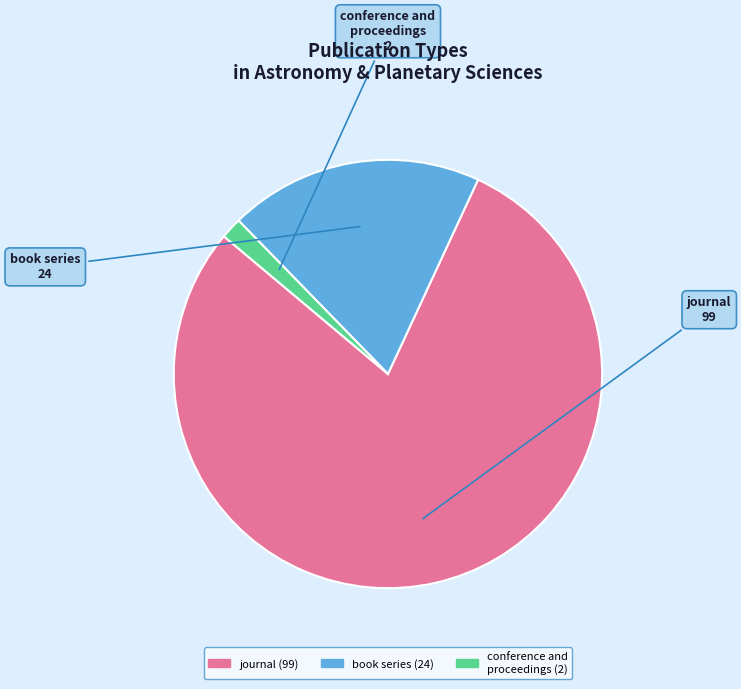

Approximately how many times larger is the value at conference and proceedings compared to book series?

0.1